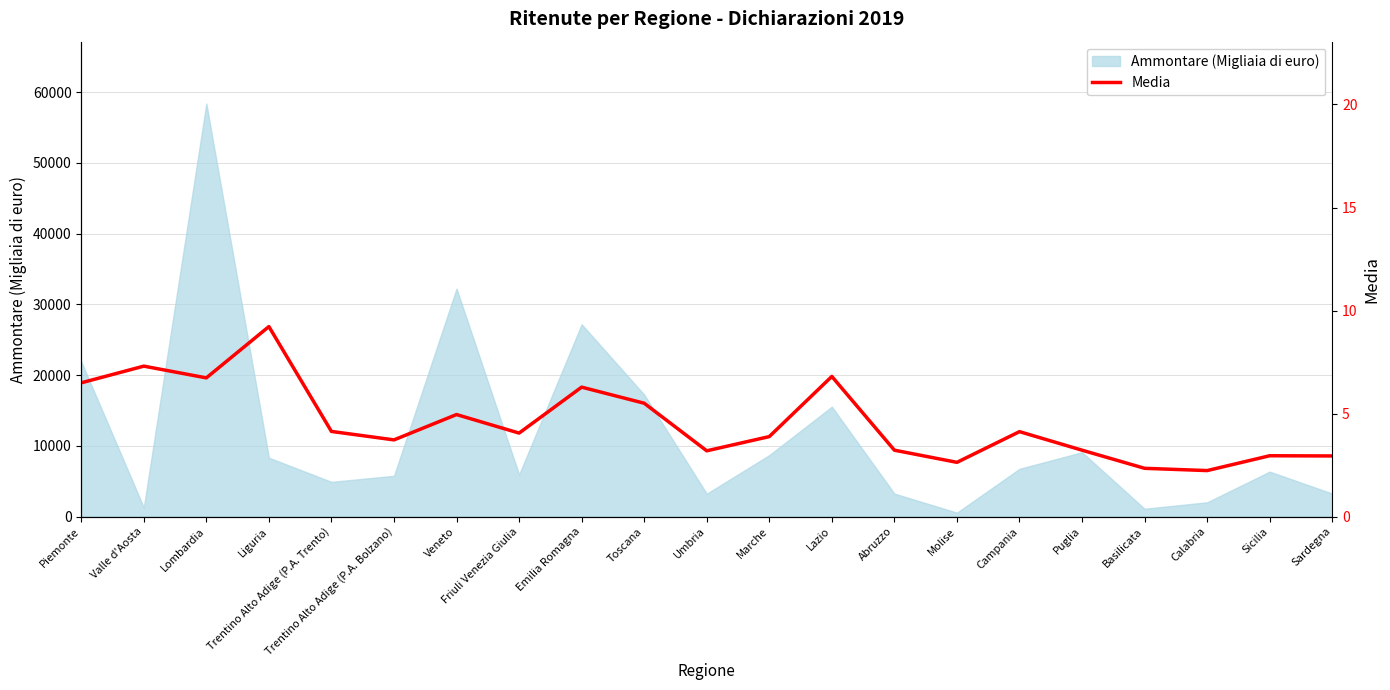

Where does the data first go above 4?

Piemonte